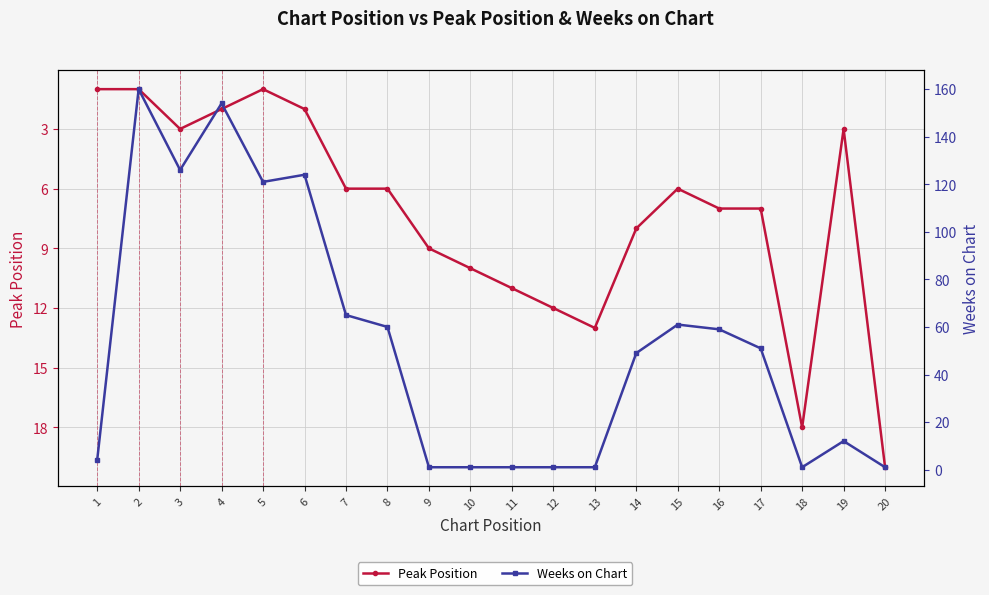

At which category does Weeks on Chart reach its first local peak?

2